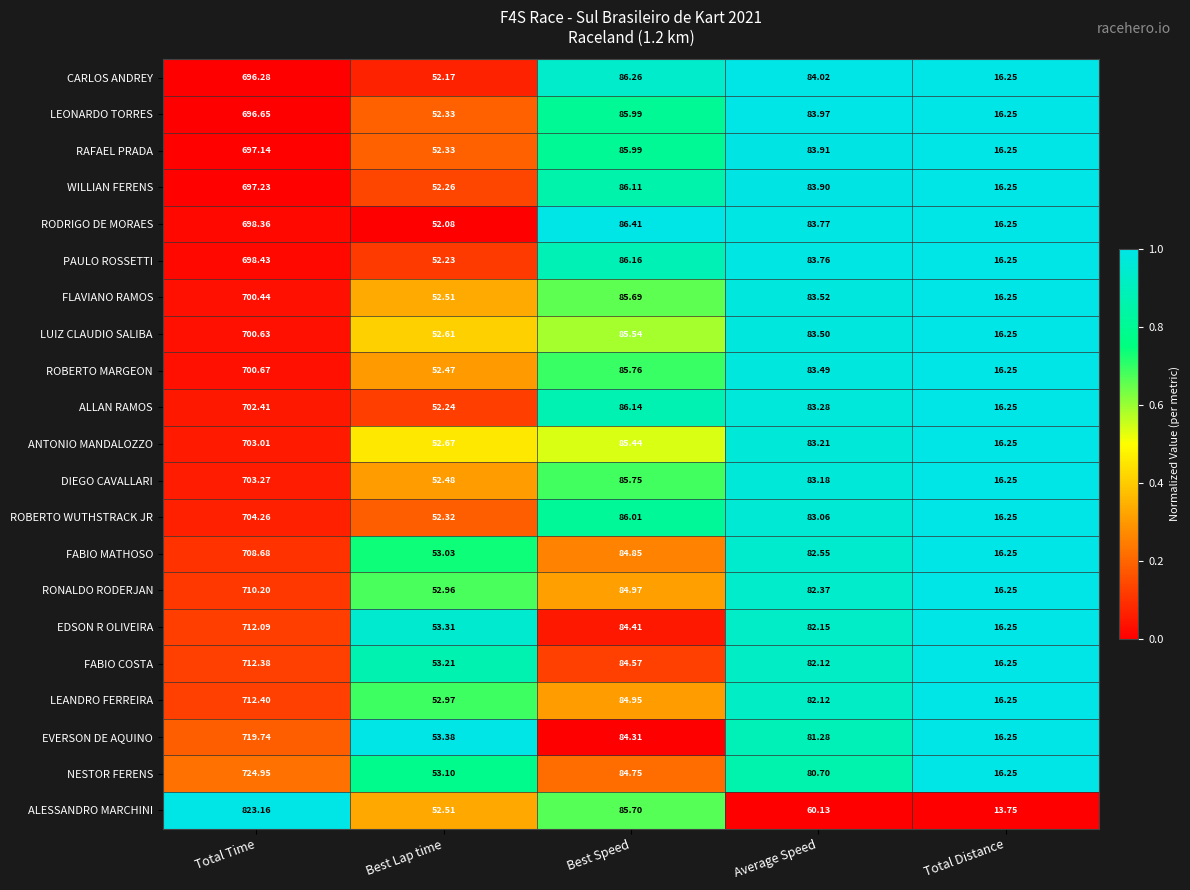

List the series in order of their peak value, highest first.

ALESSANDRO MARCHINI, NESTOR FERENS, EVERSON DE AQUINO, LEANDRO FERREIRA, FABIO COSTA, EDSON R OLIVEIRA, RONALDO RODERJAN, FABIO MATHOSO, ROBERTO WUTHSTRACK JR, DIEGO CAVALLARI, ANTONIO MANDALOZZO, ALLAN RAMOS, ROBERTO MARGEON, LUIZ CLAUDIO SALIBA, FLAVIANO RAMOS, PAULO ROSSETTI, RODRIGO DE MORAES, WILLIAN FERENS, RAFAEL PRADA, LEONARDO TORRES, CARLOS ANDREY